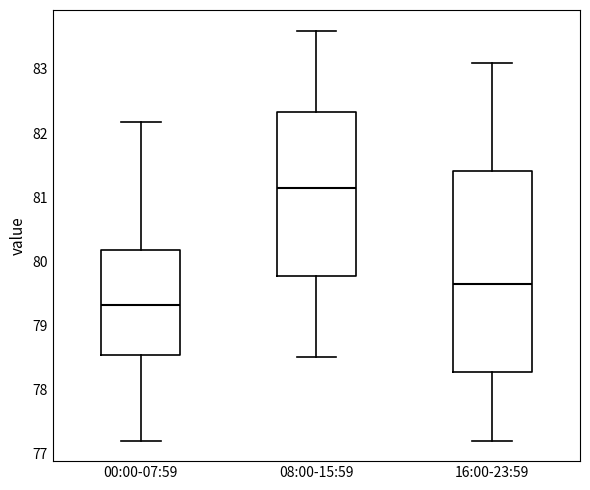

Where does the median line of the box for 00:00-07:59 sit on the y-axis? The values are not printed on the chart, so give them approximately, as read against the axis.

79.3